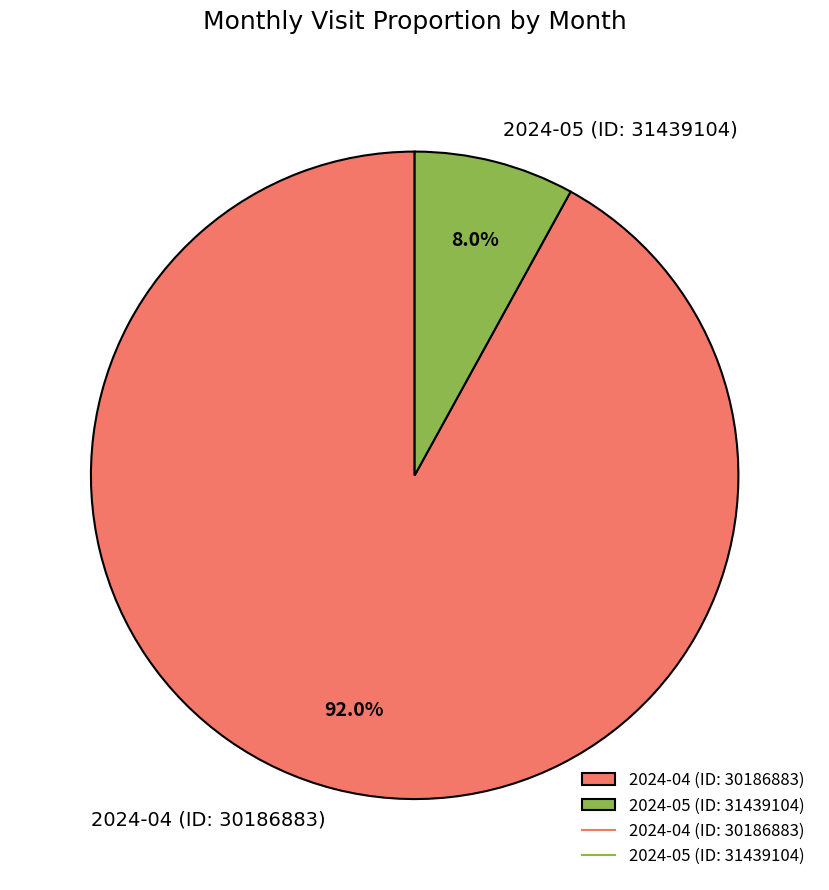

What is the total percentage of 2024-04 (ID: 30186883) and 2024-05 (ID: 31439104)?

100.0%